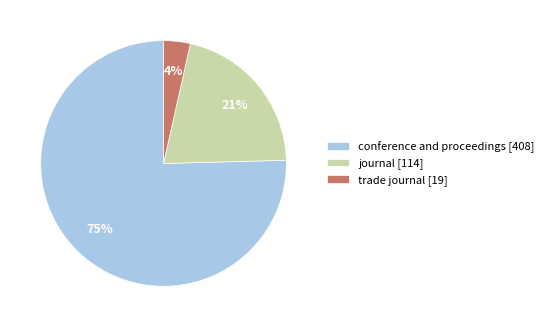

Which slice represents more than half of the pie?

conference and proceedings [408]